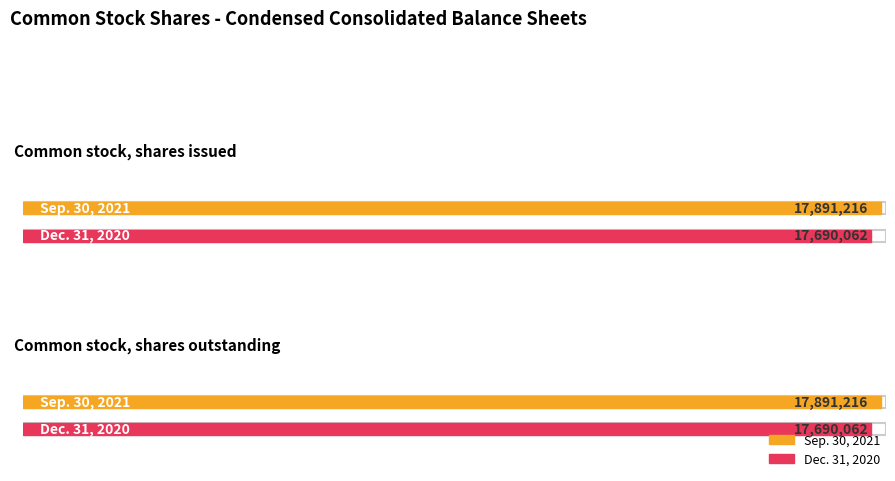

Reading left to right, transcribe all the data shown in this chart.

Sep. 30, 2021: 17891216	17891216
Dec. 31, 2020: 17690062	17690062